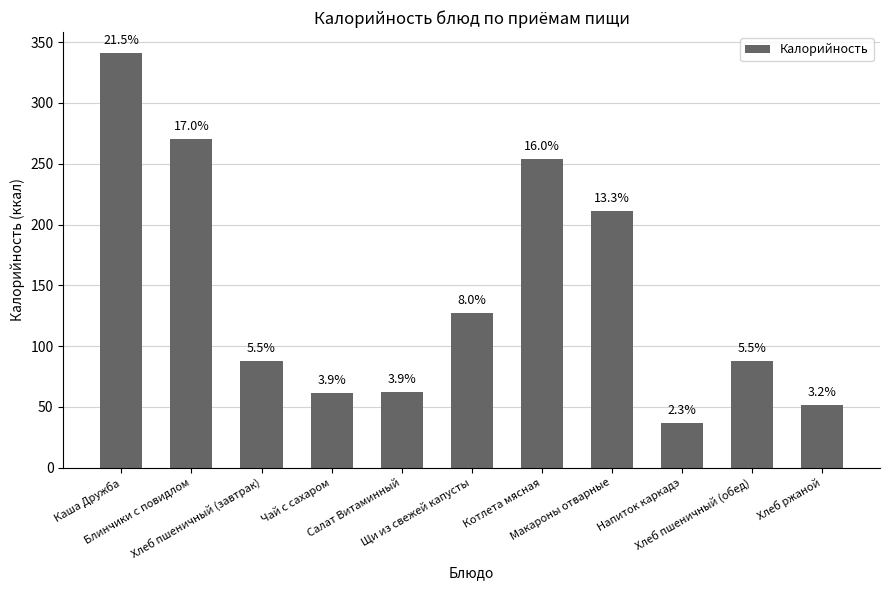

How many bars are there in total?

11